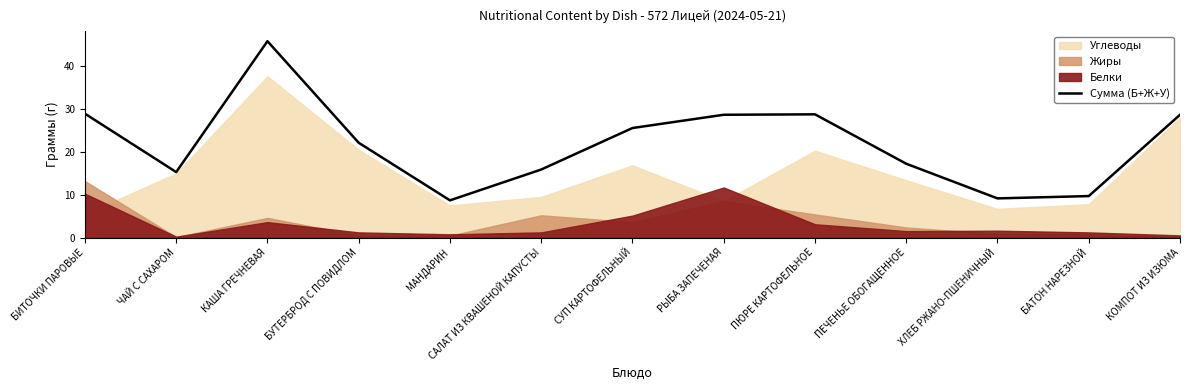

Reading left to right, extract all data points from this chart.

БИТОЧКИ ПАРОВЫЕ=28.9	ЧАЙ С САХАРОМ=15.3	КАША ГРЕЧНЕВАЯ=45.9	БУТЕРБРОД С ПОВИДЛОМ=22.1	МАНДАРИН=8.7	САЛАТ ИЗ КВАШЕНОЙ КАПУСТЫ=15.9	СУП КАРТОФЕЛЬНЫЙ=25.6	РЫБА ЗАПЕЧЕНАЯ=28.7	ПЮРЕ КАРТОФЕЛЬНОЕ=28.8	ПЕЧЕНЬЕ ОБОГАЩЕННОЕ=17.2	ХЛЕБ РЖАНО-ПШЕНИЧНЫЙ=9.2	БАТОН НАРЕЗНОЙ=9.7	КОМПОТ ИЗ ИЗЮМА=28.7